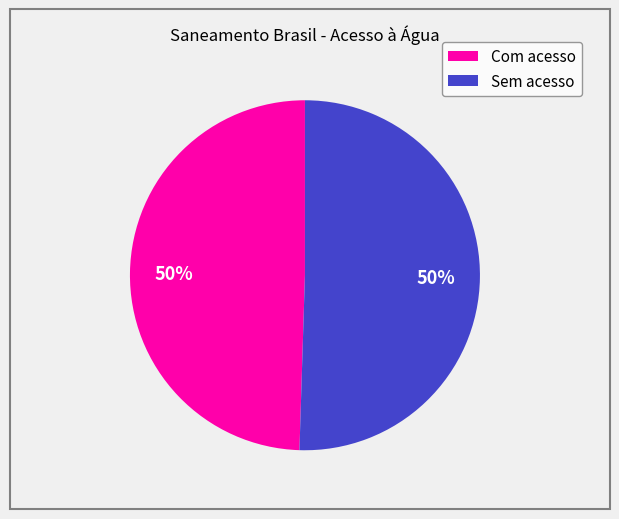

To the nearest percent, what is the average slice percentage?

50%